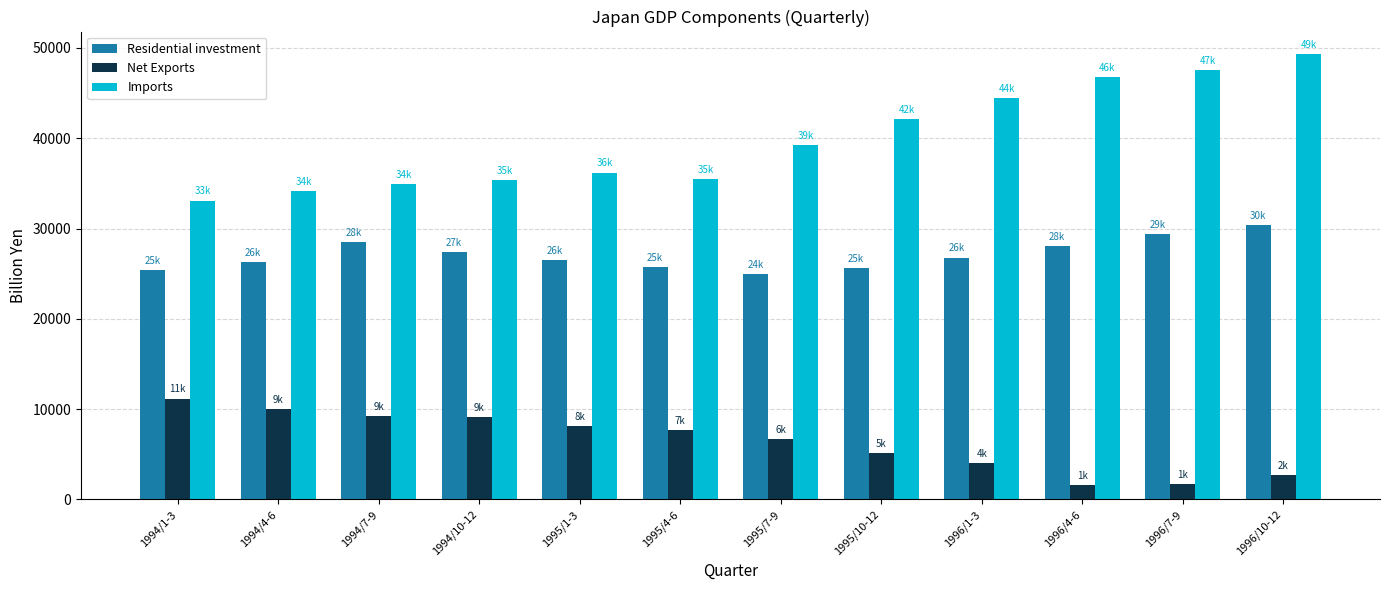

The Residential investment series shows 39141.3 at 1995/4-6. True or false?

False